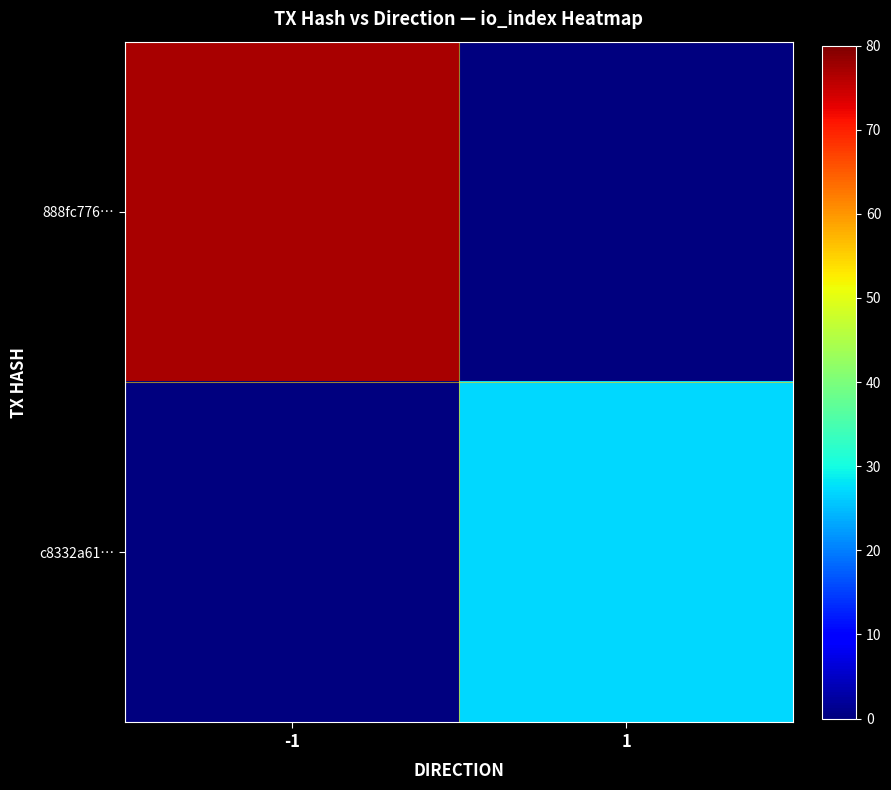

Rank the series by their maximum value, from lowest to highest.

c8332a61…, 888fc776…